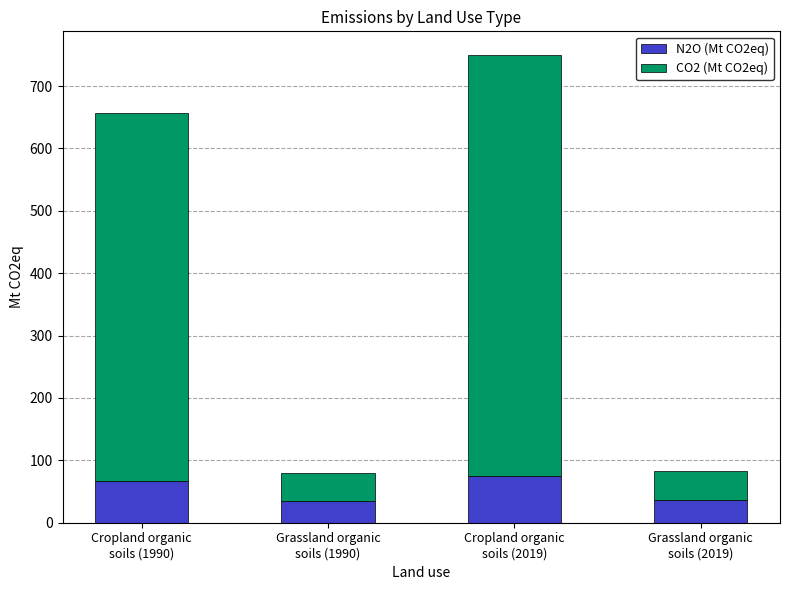

Are the bars horizontal?

No